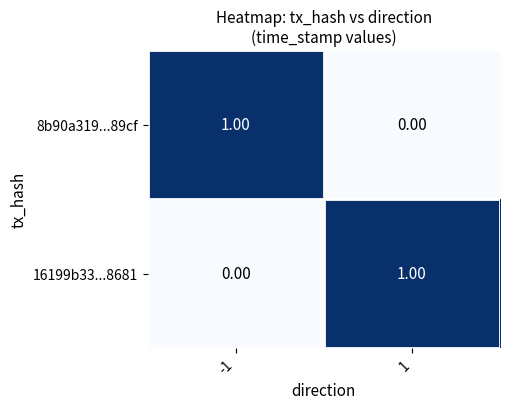

List the labels in order of 16199b33...8681 value, largest first.

1, -1